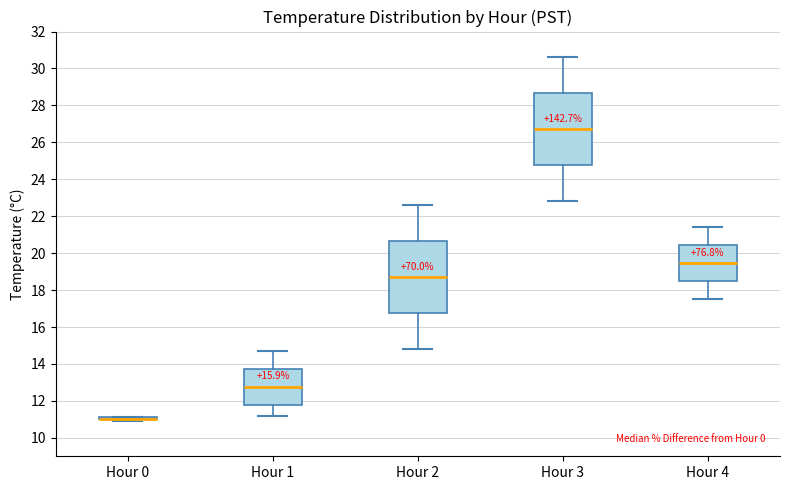

Reading left to right, transcribe this box plot: for each box, give where its median line is, the range the box spans, and where its two whiskers end, as read against the y-axis. The values are not printed on the chart, so give them approximately, as read against the axis.

Hour 0: box collapsed to a line at 11.0, whiskers 11.0 to 11.2
Hour 1: median 12.8, box 11.8 to 13.8, whiskers 11.2 to 14.8
Hour 2: median 18.8, box 16.8 to 20.6, whiskers 14.8 to 22.6
Hour 3: median 26.8, box 24.8 to 28.6, whiskers 22.8 to 30.6
Hour 4: median 19.4, box 18.4 to 20.4, whiskers 17.6 to 21.4